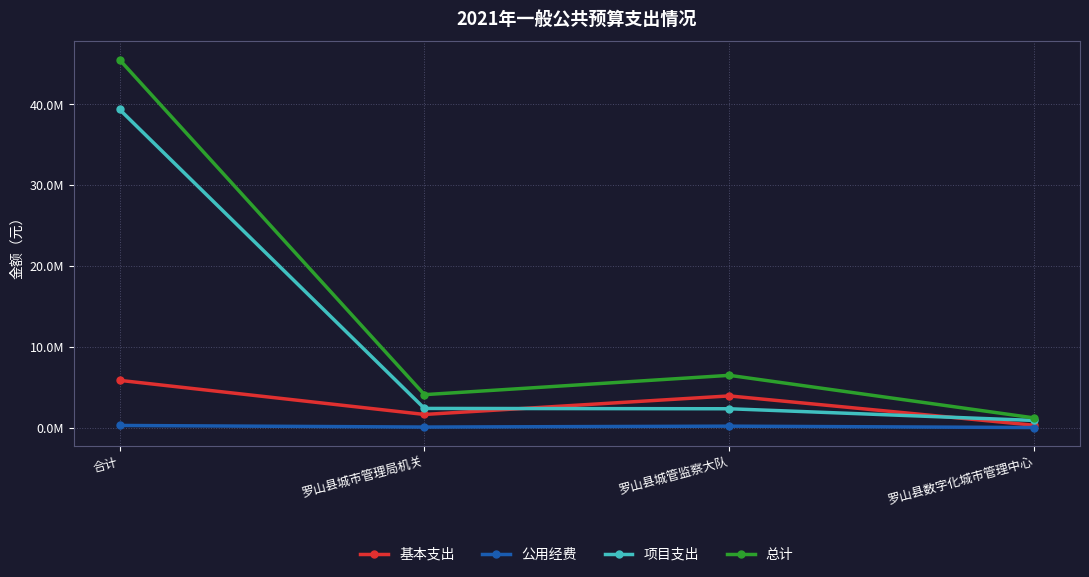

Does the chart display data point markers on the line(s)?

Yes